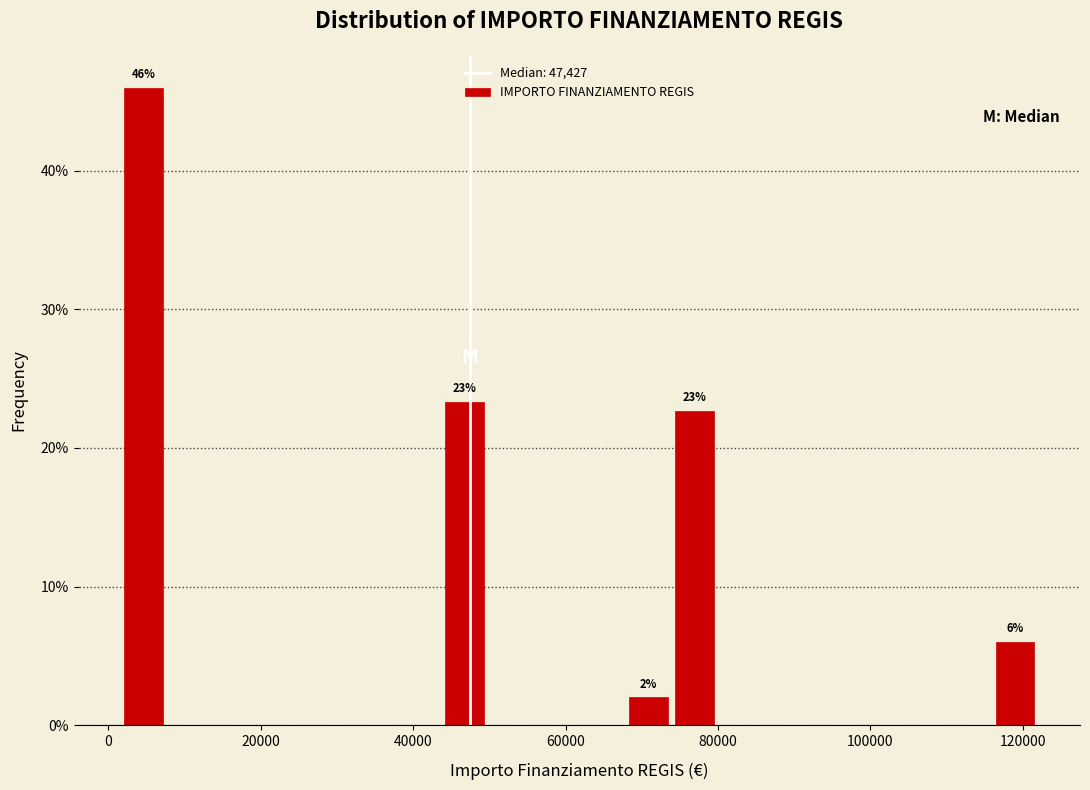

Around what value on the x-axis is the tallest bar? Give the approximate position of its centre, as read against the axis.

4000